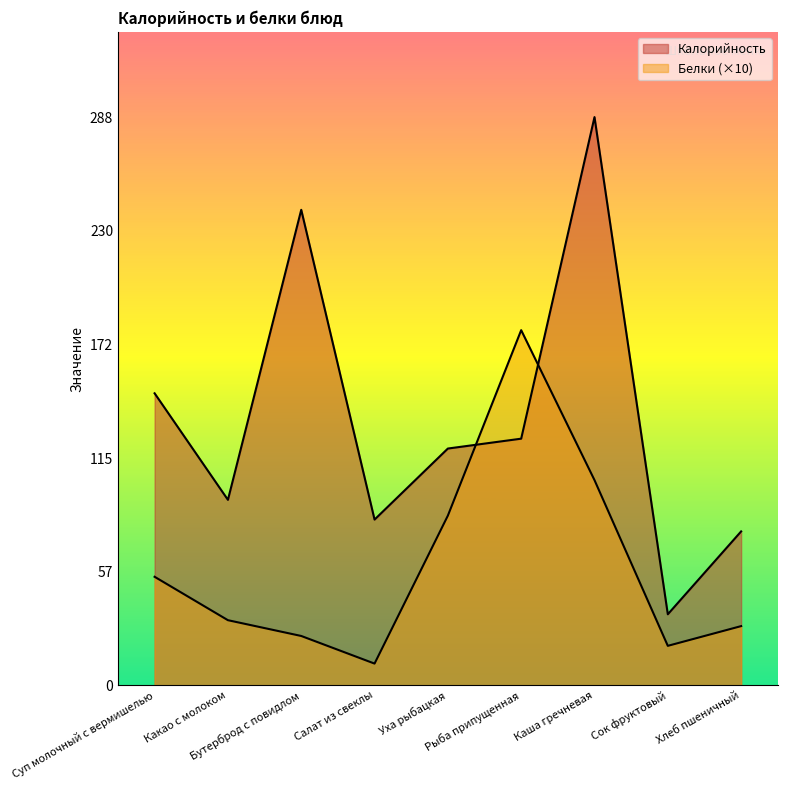

At which label is Калорийность closest to 162?

Суп молочный с вермишелью